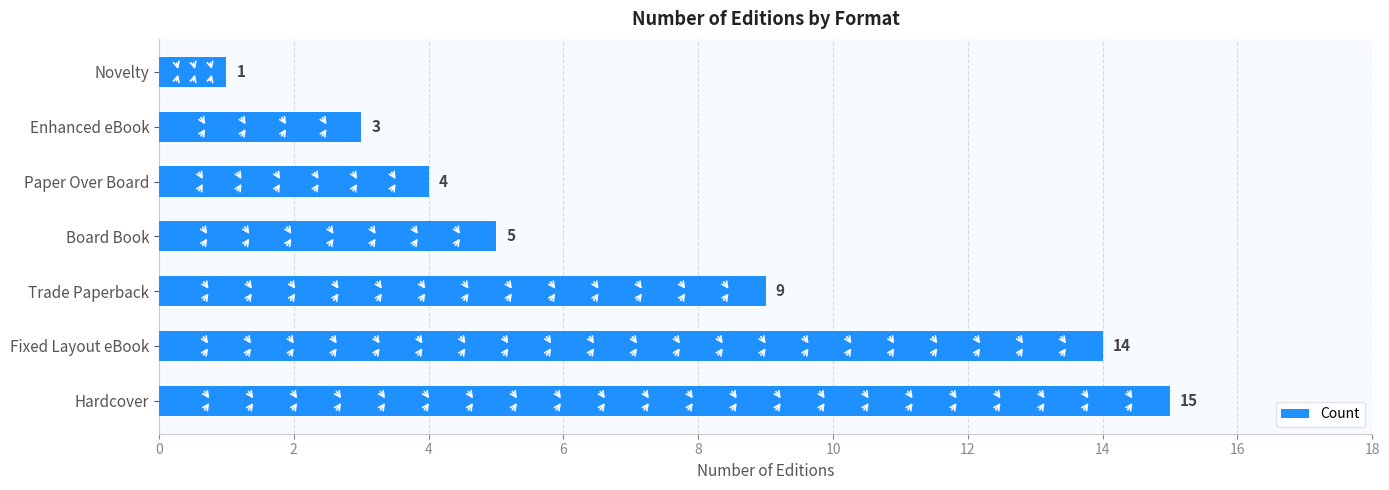

What is the sum of all values?

51